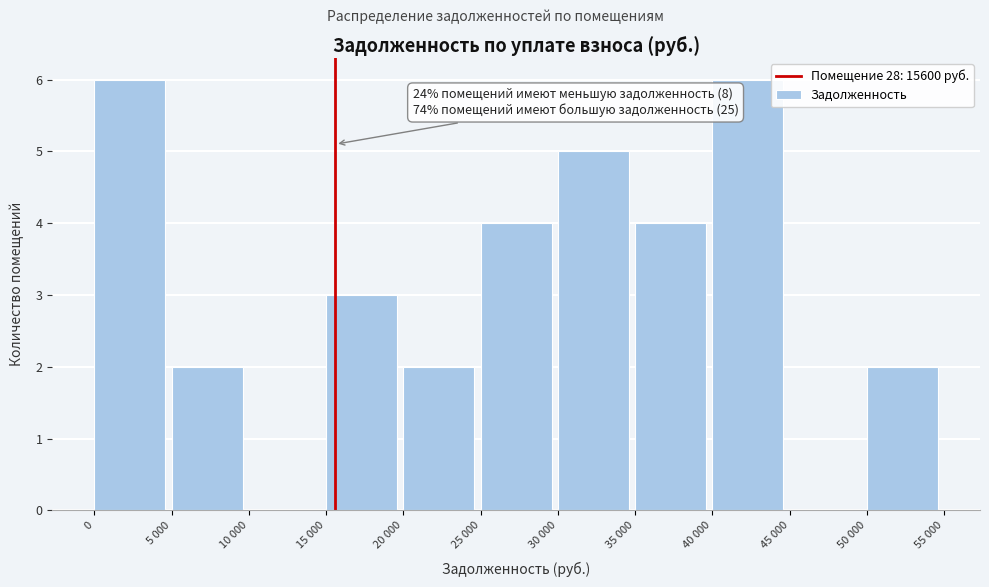

Reading left to right, extract all data points from this chart.

0=6	5 000=2	10 000=0	15 000=3	20 000=2	25 000=4	30 000=5	35 000=4	40 000=6	45 000=0	50 000=2